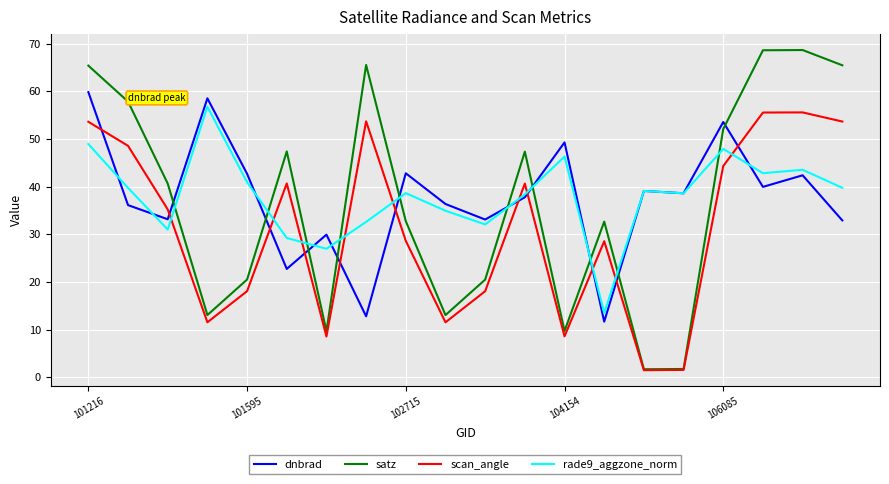

Which series has the largest range (max minus min)?

satz